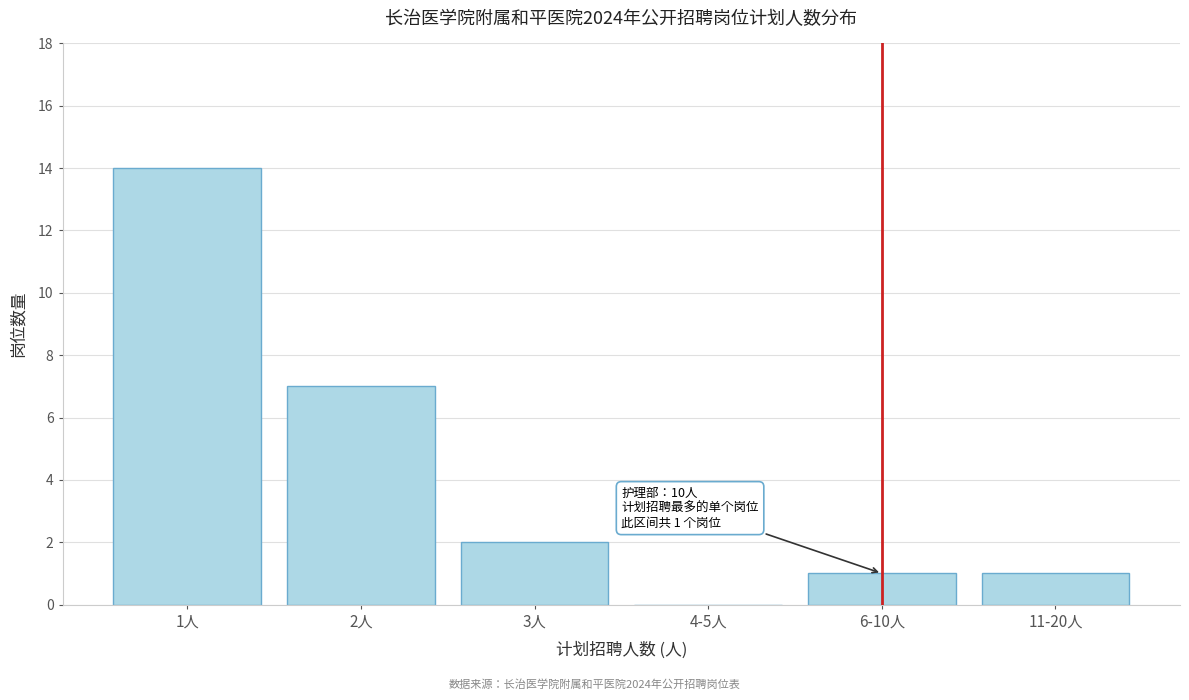

Reading left to right, transcribe all the data shown in this chart.

1人=14	2人=7	3人=2	4-5人=0	6-10人=1	11-20人=1